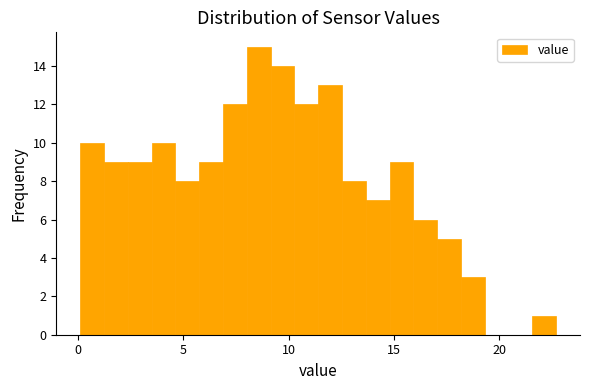

Around what value on the x-axis is the tallest bar? Give the approximate position of its centre, as read against the axis.

8.5